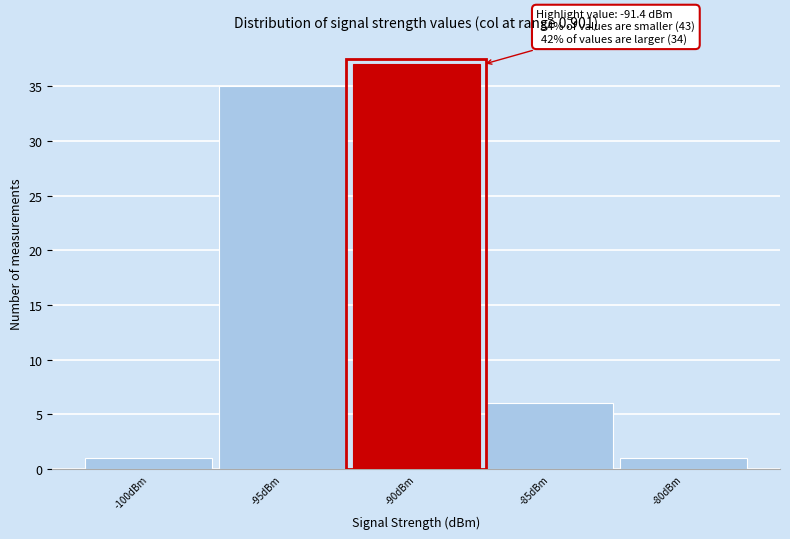

Over which range of the x-axis is the bar tallest?

-92.5 to -87.5